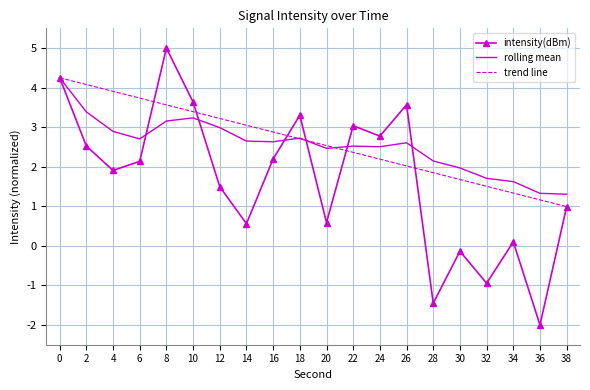

Which label corresponds to the largest value in the chart?

8